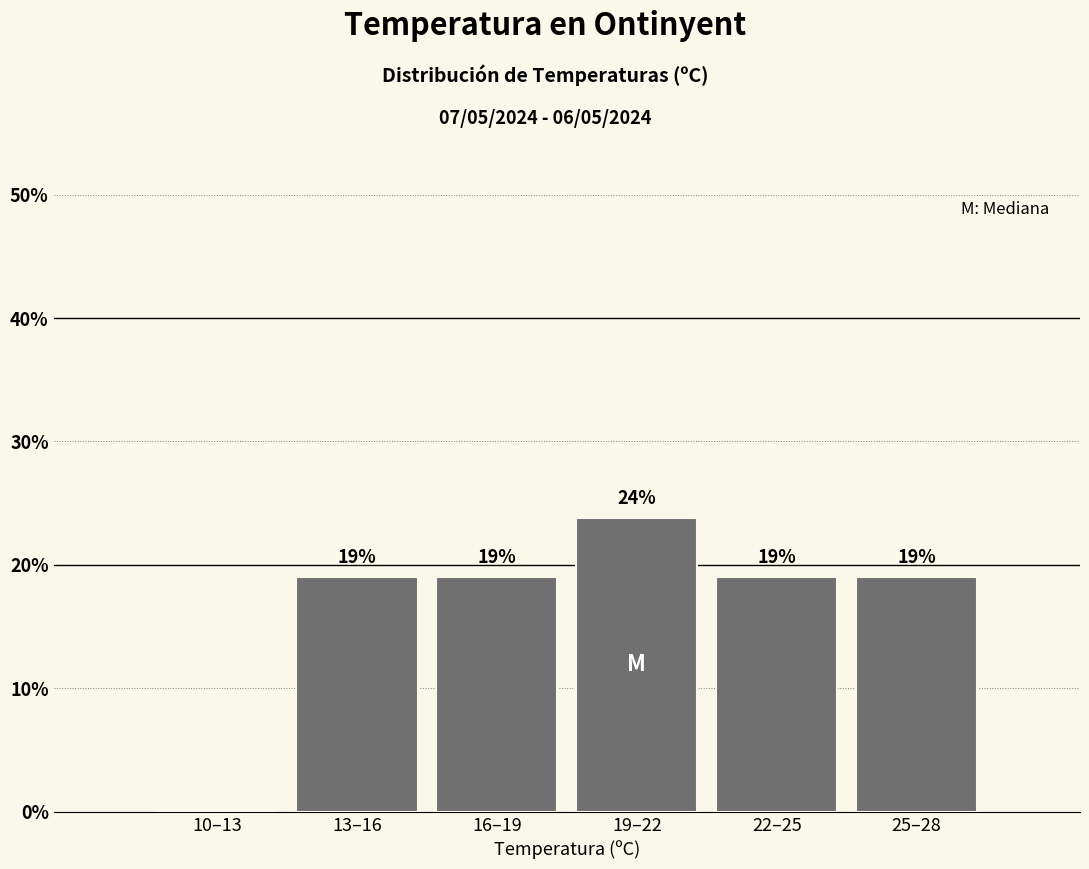

Read the value at 16–19.

19.0